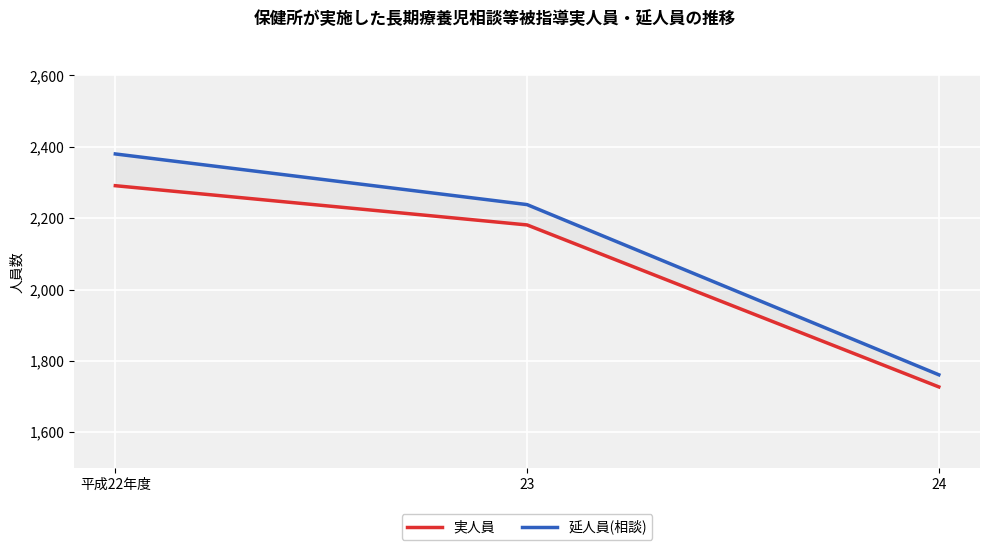

Rank the series by their maximum value, from highest to lowest.

延人員(相談), 実人員